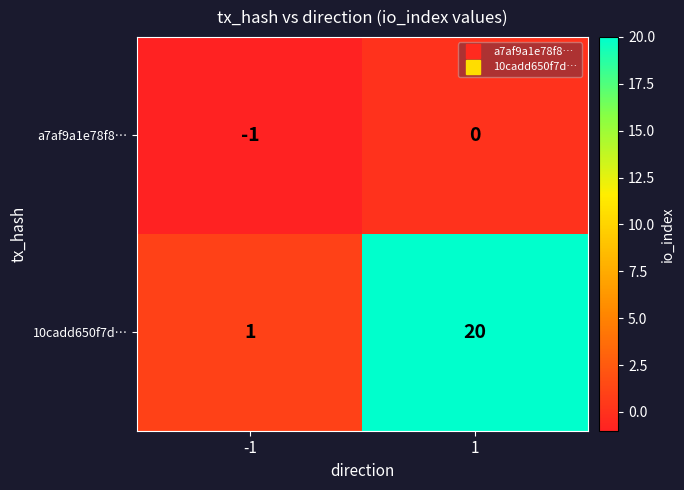

How many series are shown in this chart?

2